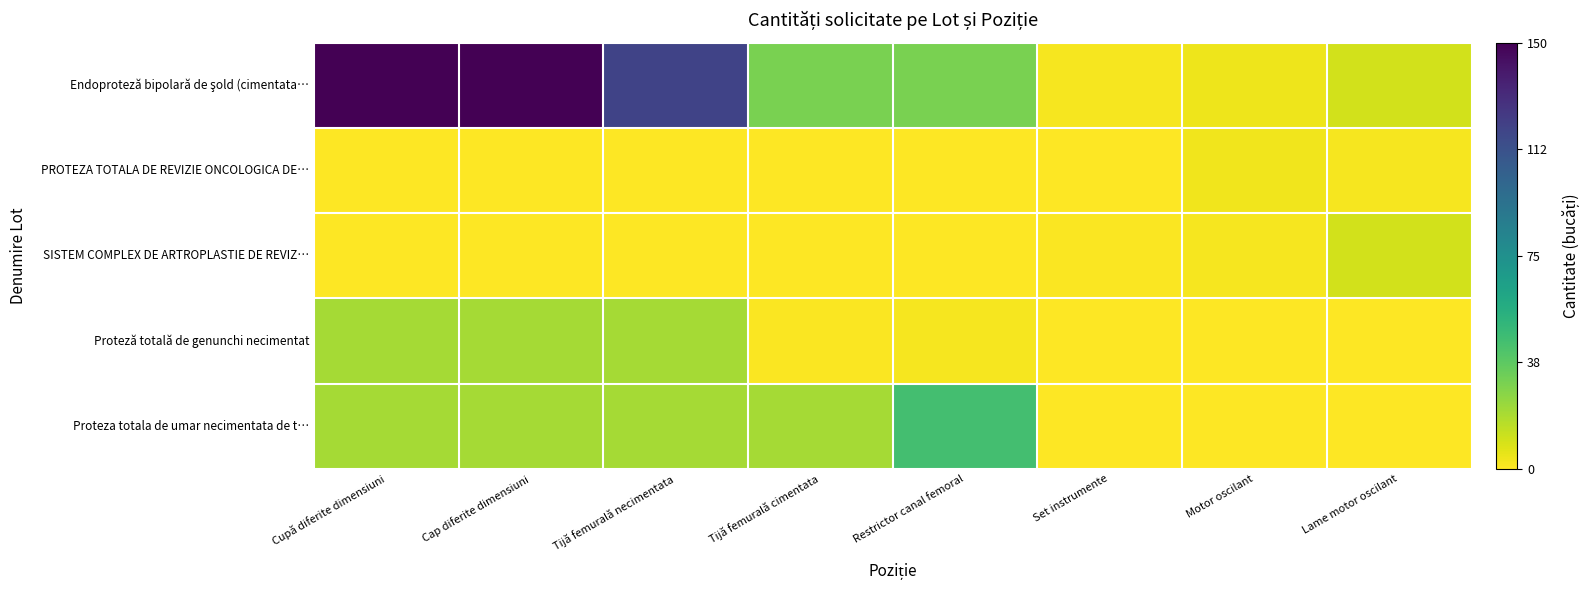

List the series in order of their peak value, lowest first.

PROTEZA TOTALA DE REVIZIE ONCOLOGICA DE…, SISTEM COMPLEX DE ARTROPLASTIE DE REVIZ…, Proteză totală de genunchi necimentat, Proteza totala de umar necimentata de t…, Endoproteză bipolară de şold (cimentata…